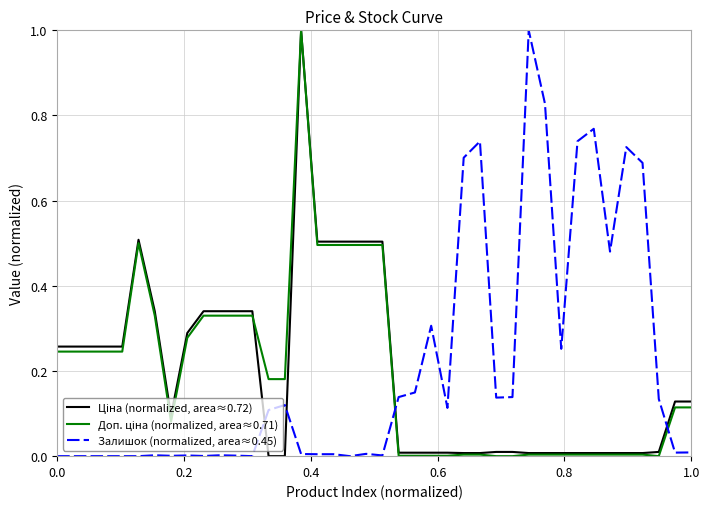

Is this an area chart (filled region under the line)?

No